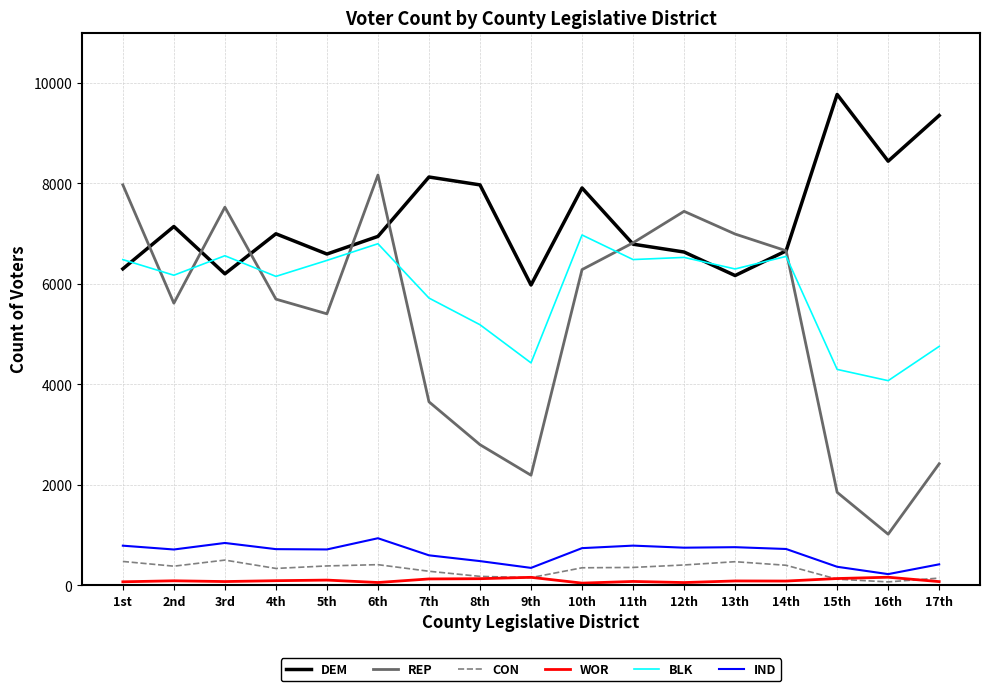

The value of DEM at 14th is 10060. True or false?

False